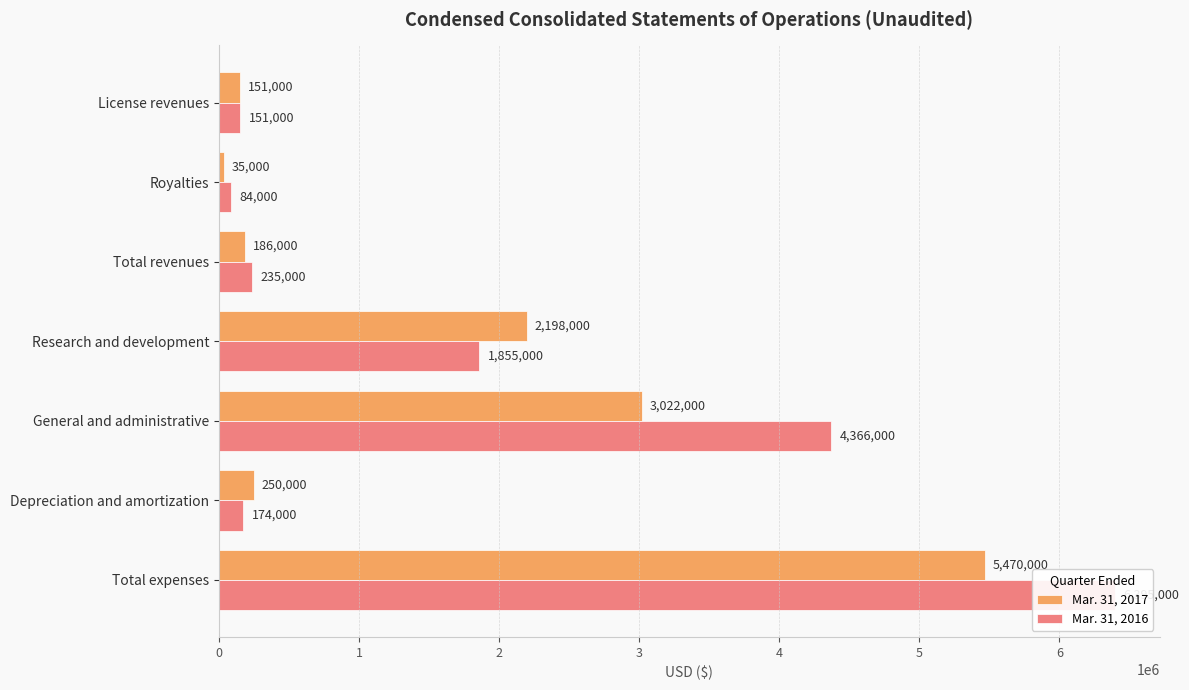

What is the difference between the Mar. 31, 2016 values at Research and development and General and administrative?

2511000